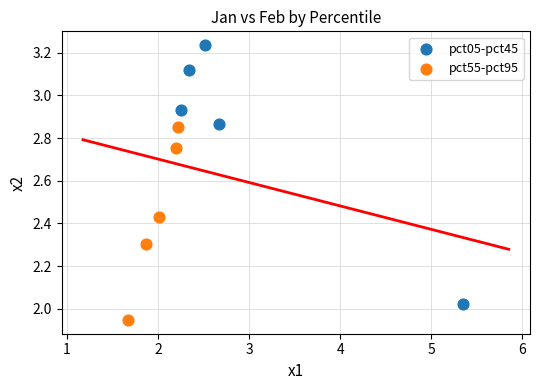

Which series has the largest Y range (max minus min)?

pct05-pct45